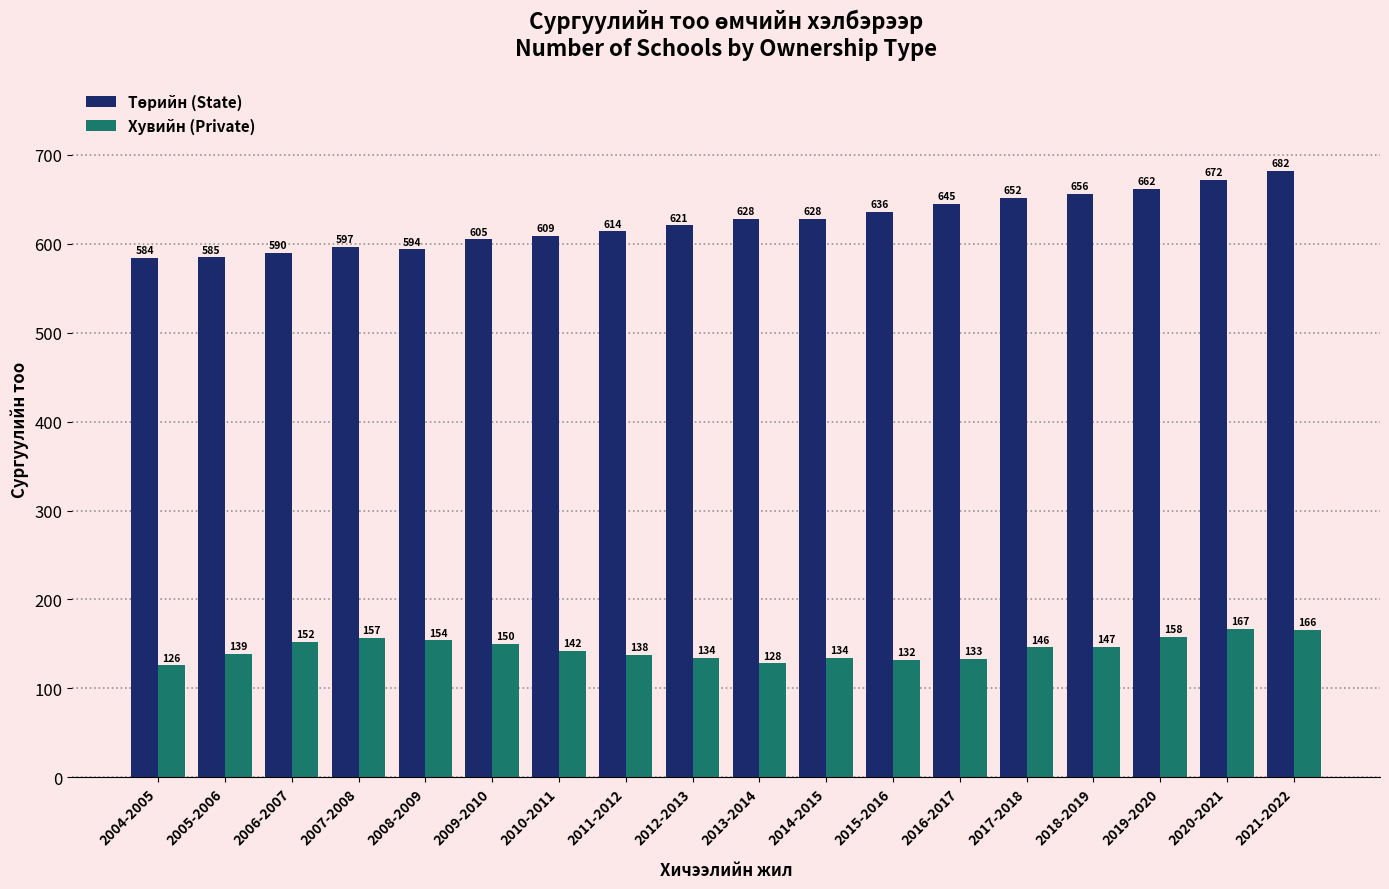

What is the spread (max minus min) of values at 2005-2006?

446